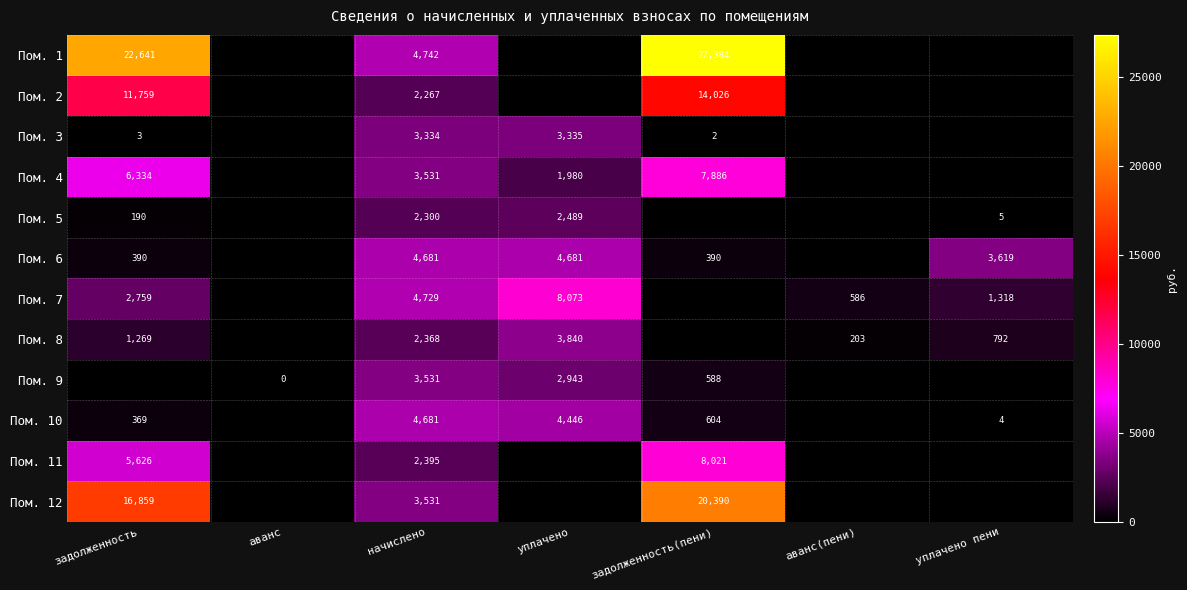

Is the value of Пом. 9 at задолженность(пени) greater than the value of Пом. 10 at уплачено?

No